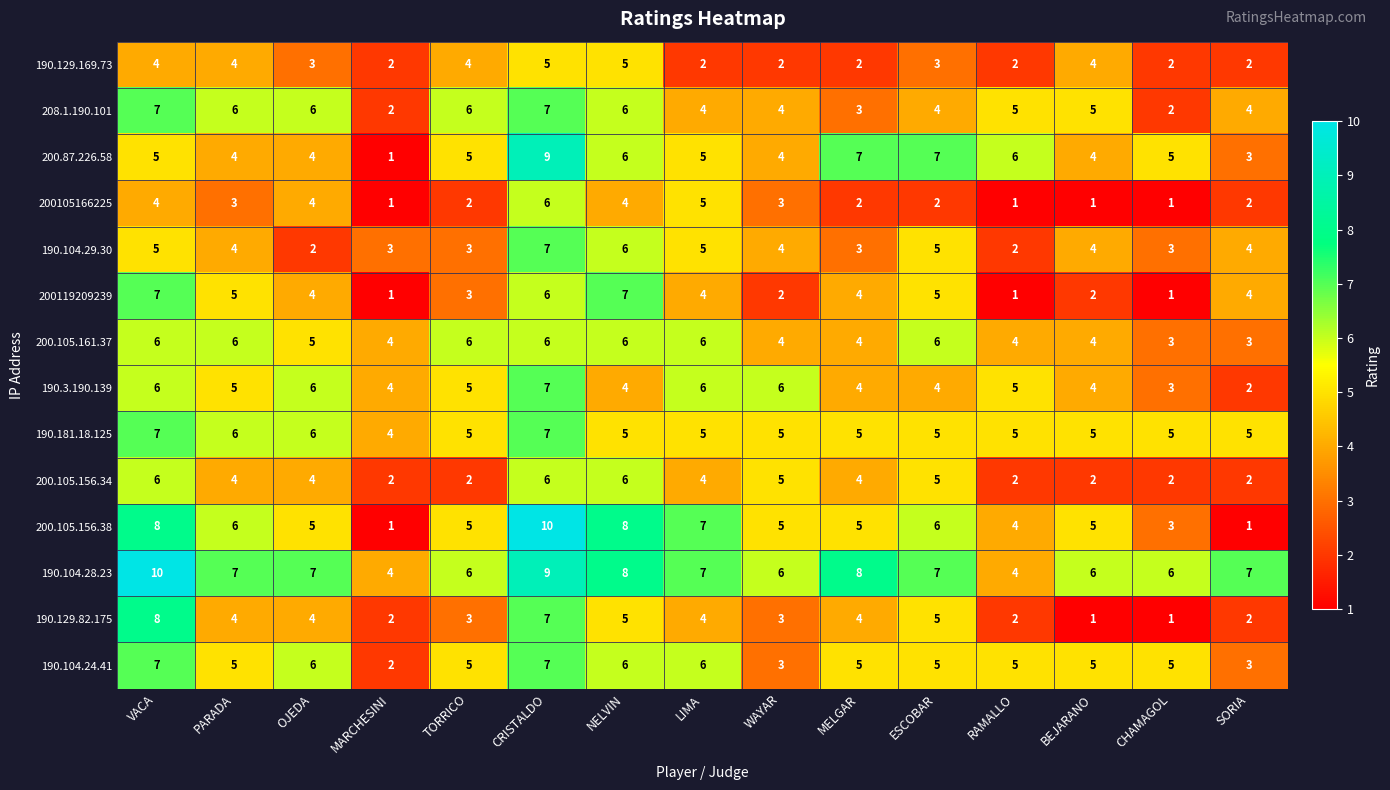

How many categories are shown in the chart?

15